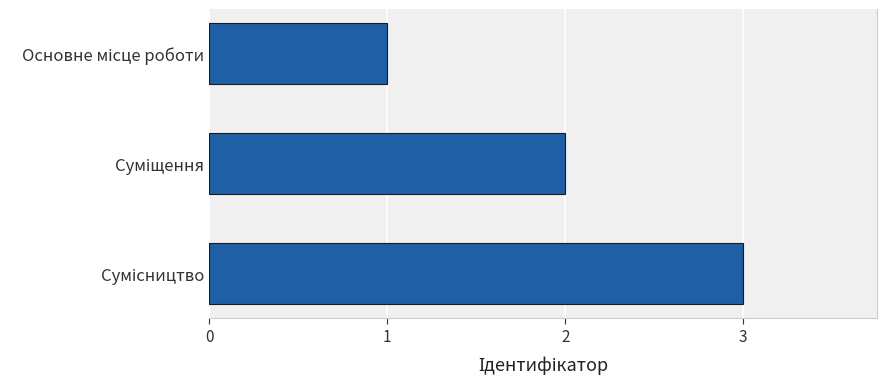

What is the maximum value shown in the chart?

3